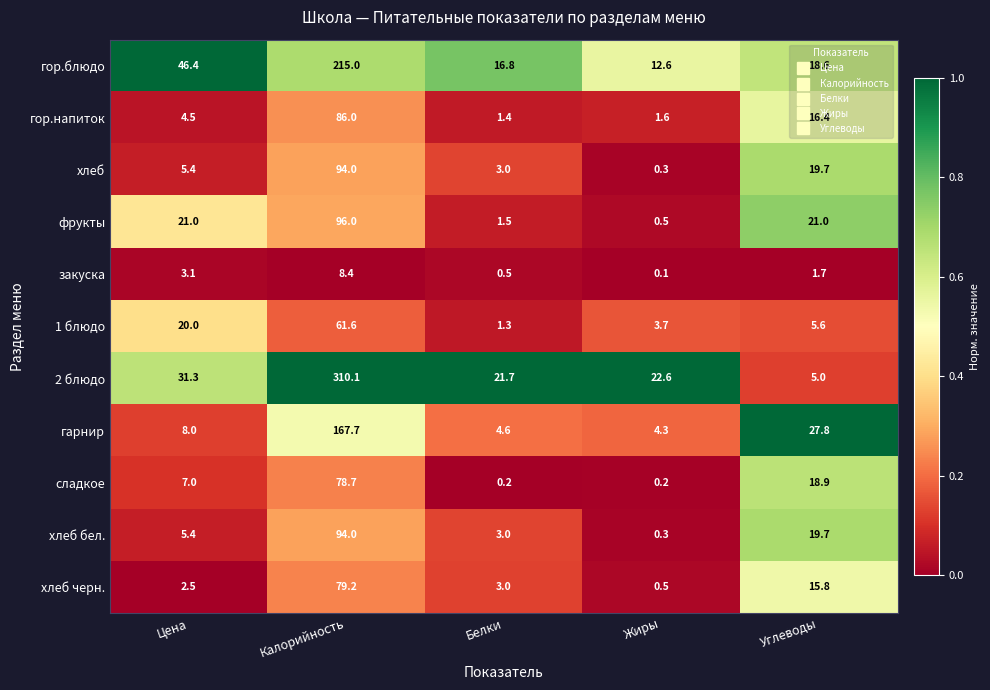

List the labels in order of гор.блюдо value, smallest first.

Жиры, Белки, Углеводы, Цена, Калорийность